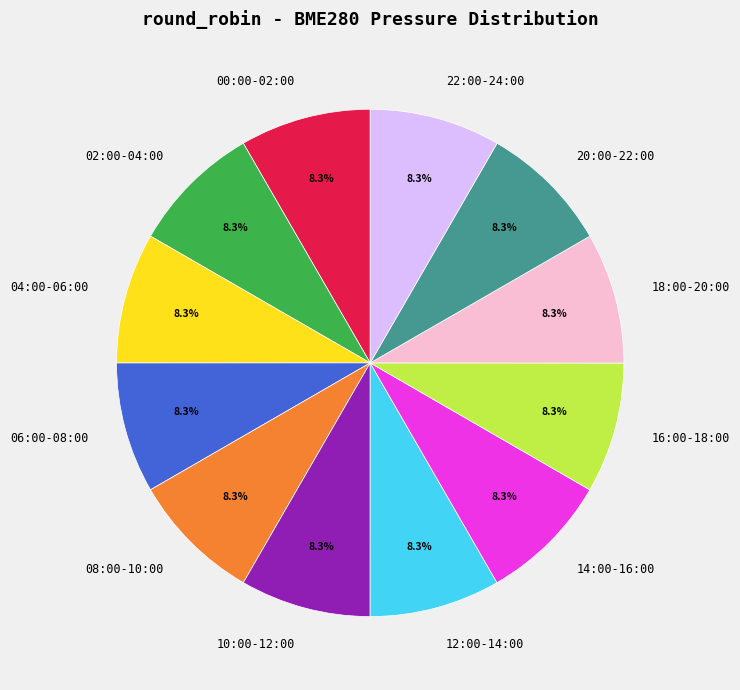

What is the ratio of the value at 20:00-22:00 to the value at 02:00-04:00?

1.0